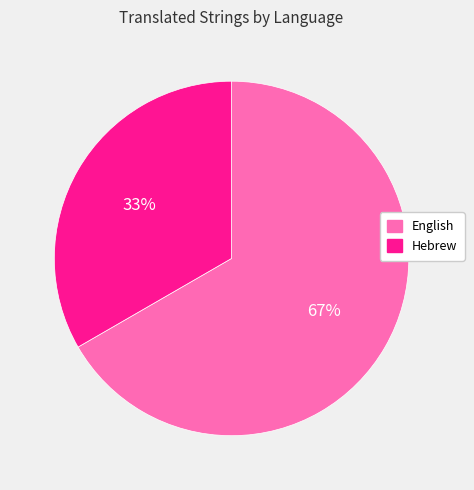

To the nearest percent, what is the combined percentage of English and Hebrew?

100%